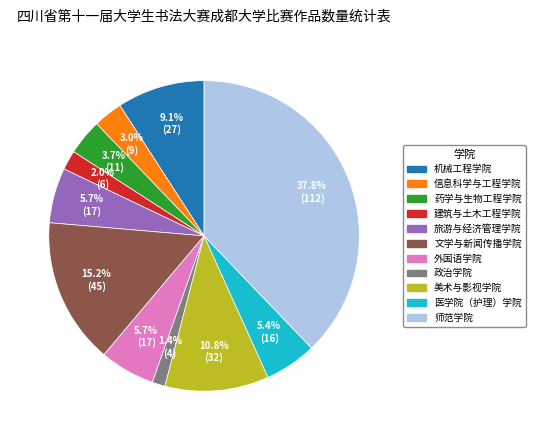

Which has a higher value, 政治学院 or 文学与新闻传播学院?

文学与新闻传播学院